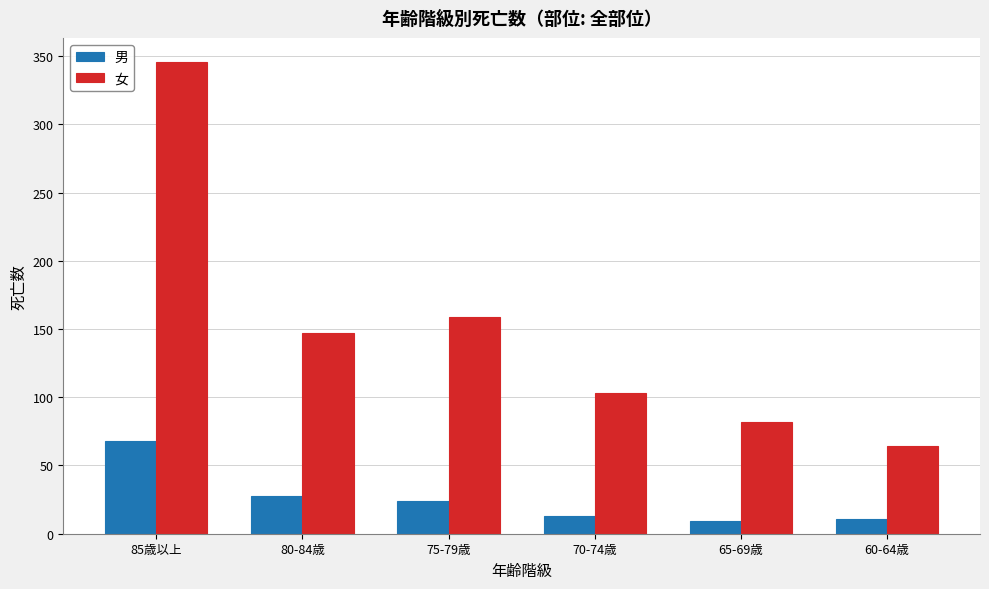

What is the average value of the 男 series?

26